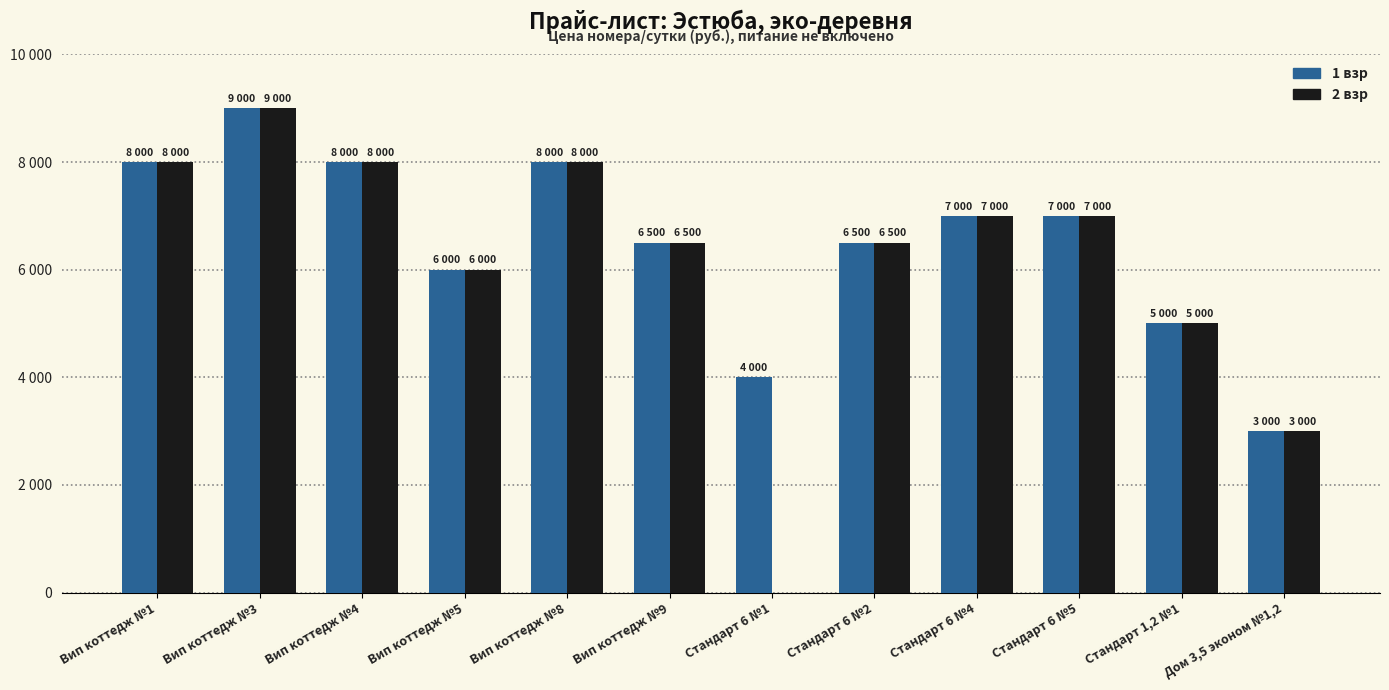

What is the label of the 6th bar from the right?

Стандарт 6 №1